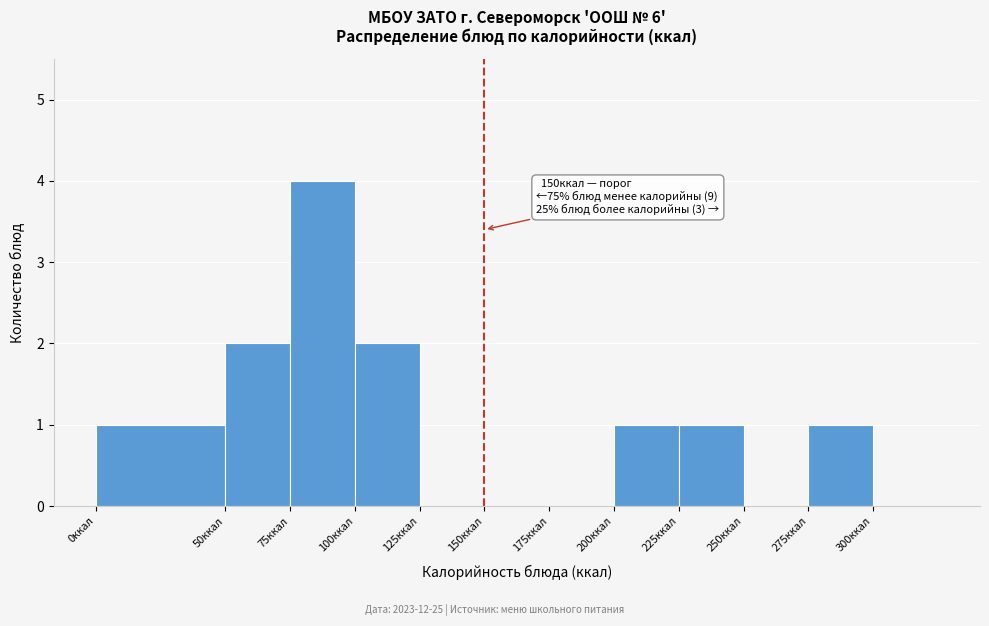

Over which range of the x-axis is the bar tallest?

75 to 100